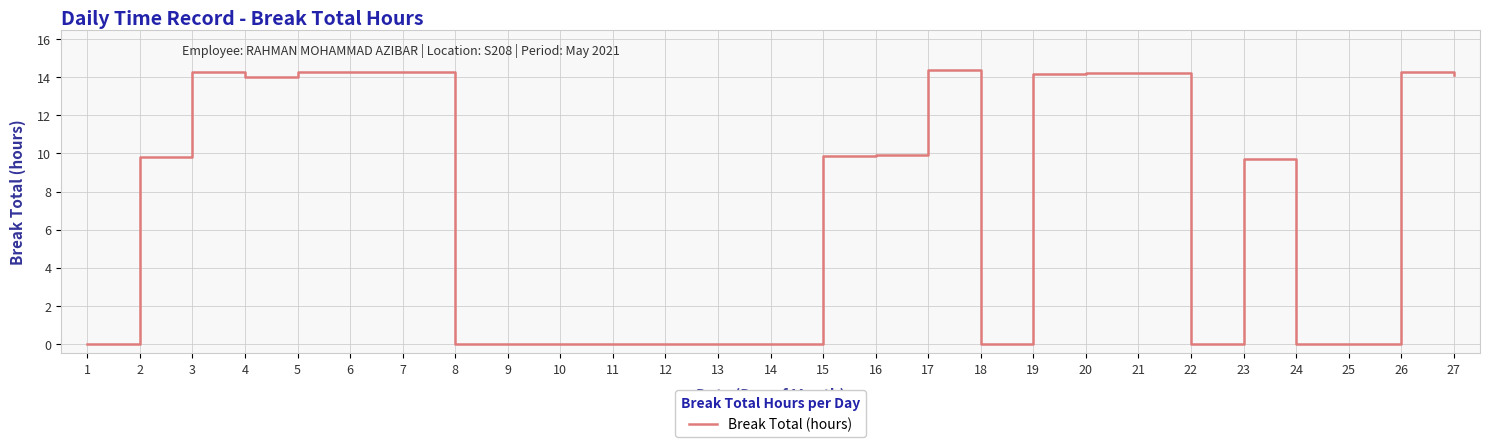

What is the ratio of the value at 16 to the value at 19?

0.7